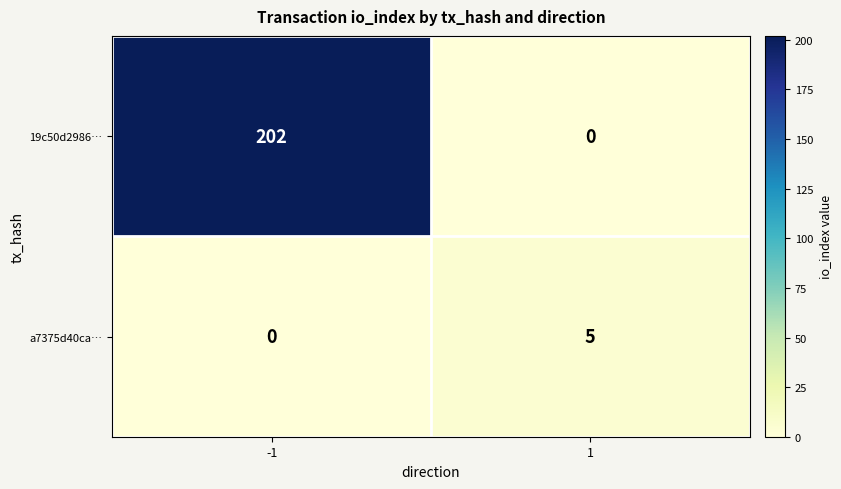

List the series in order of their peak value, highest first.

19c50d2986…, a7375d40ca…